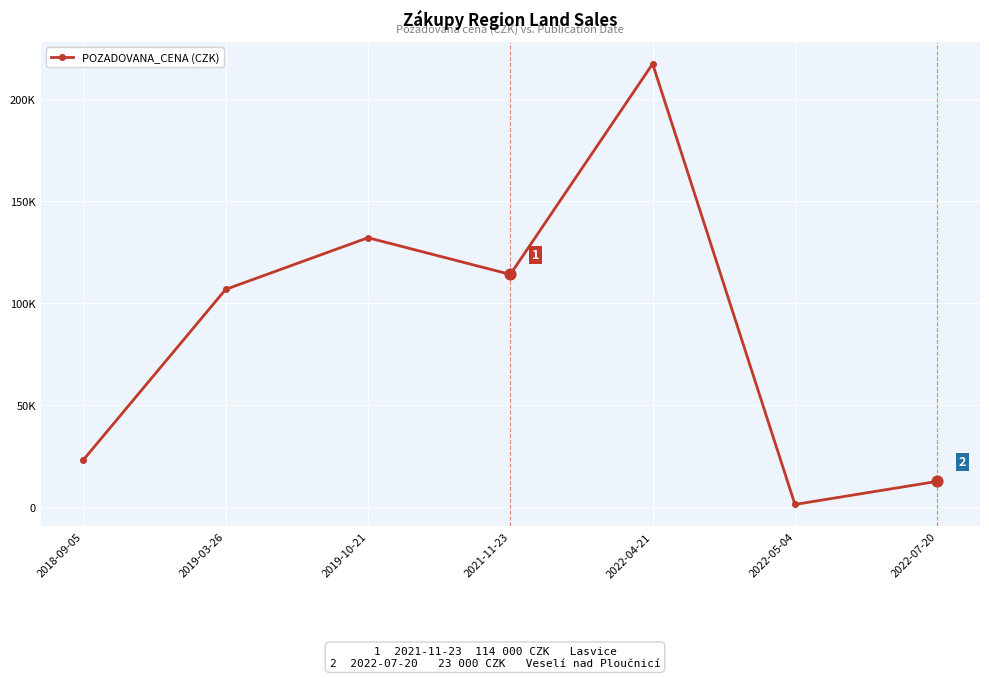

Which has a higher value, 2019-03-26 or 2022-05-04?

2019-03-26